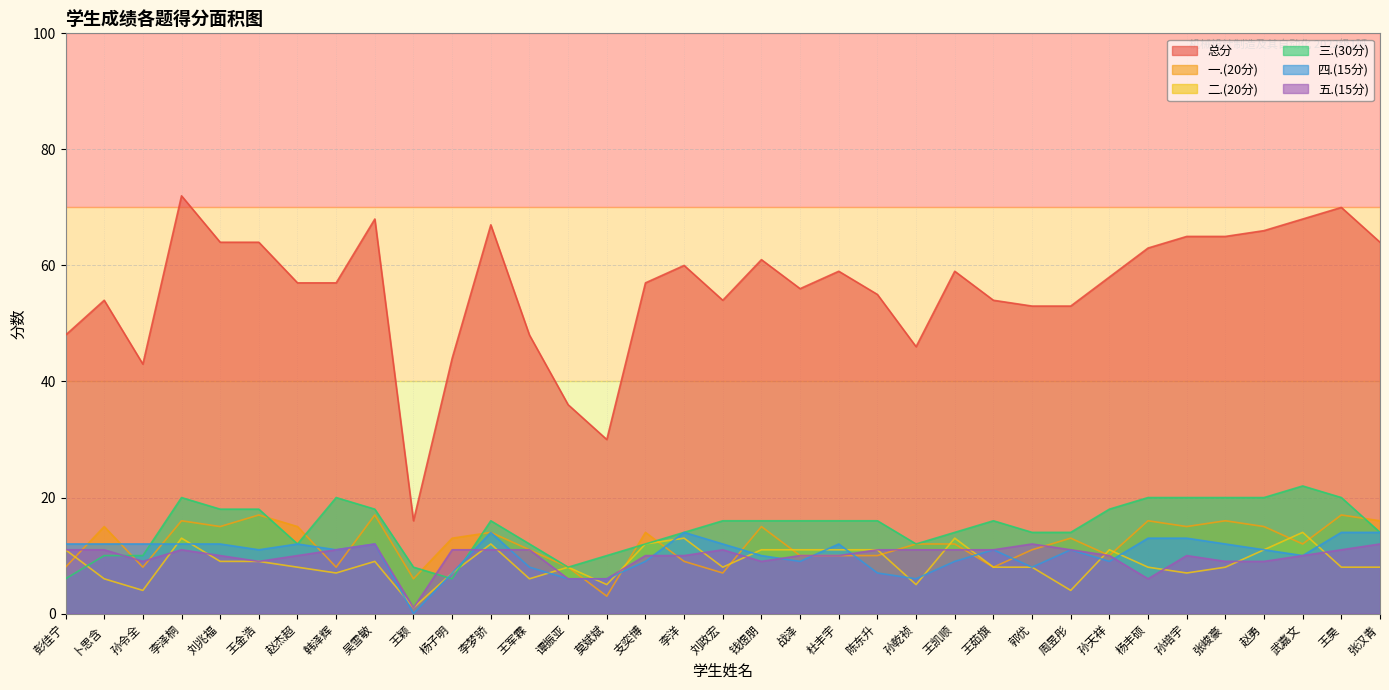

At which category does 四.(15分) reach its first local valley?

王金浩